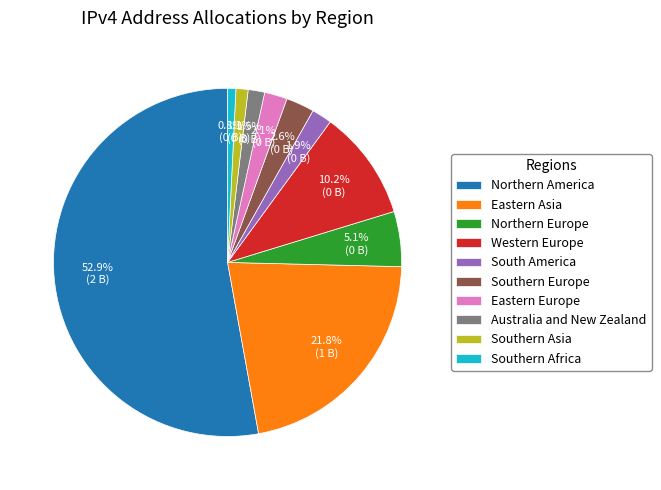

Is it true that South America is 2% of the pie?

True